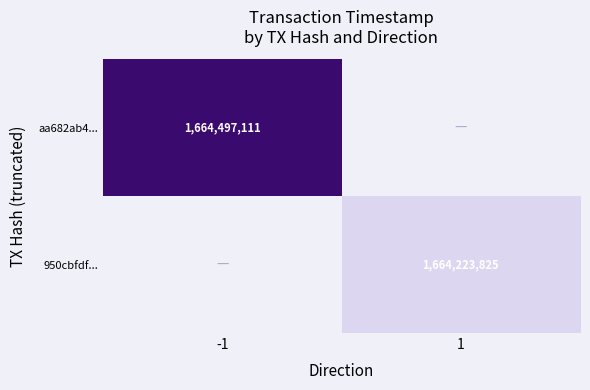

Which category has the highest value across all series?

-1